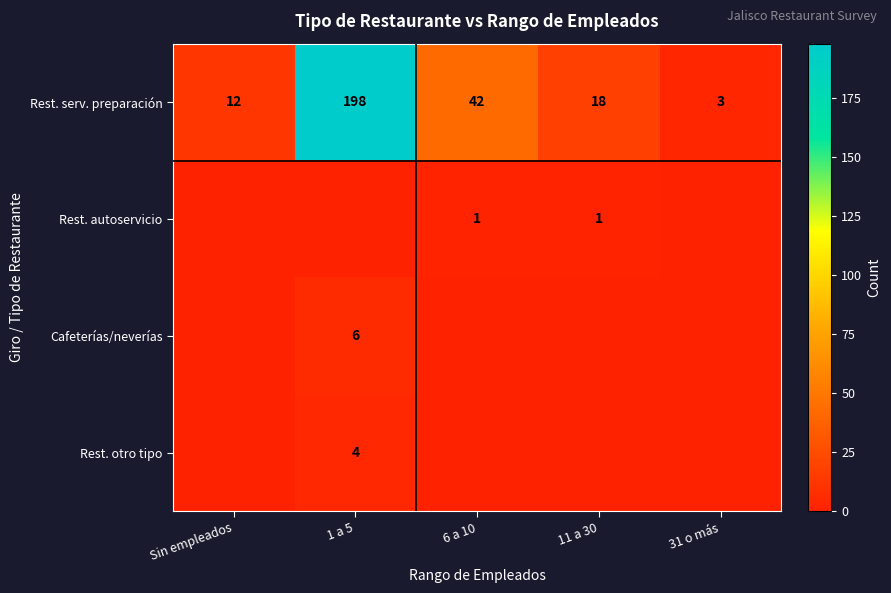

True or false: Rest. otro tipo has a value of 4 at 1 a 5.

True